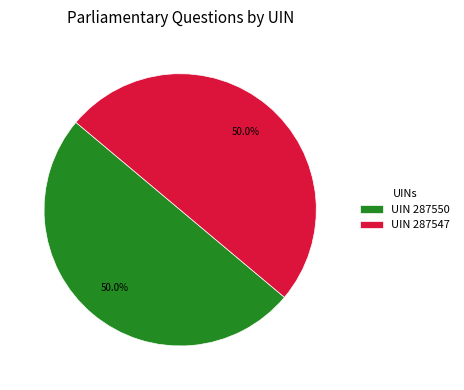

Count the number of slices in the pie.

2